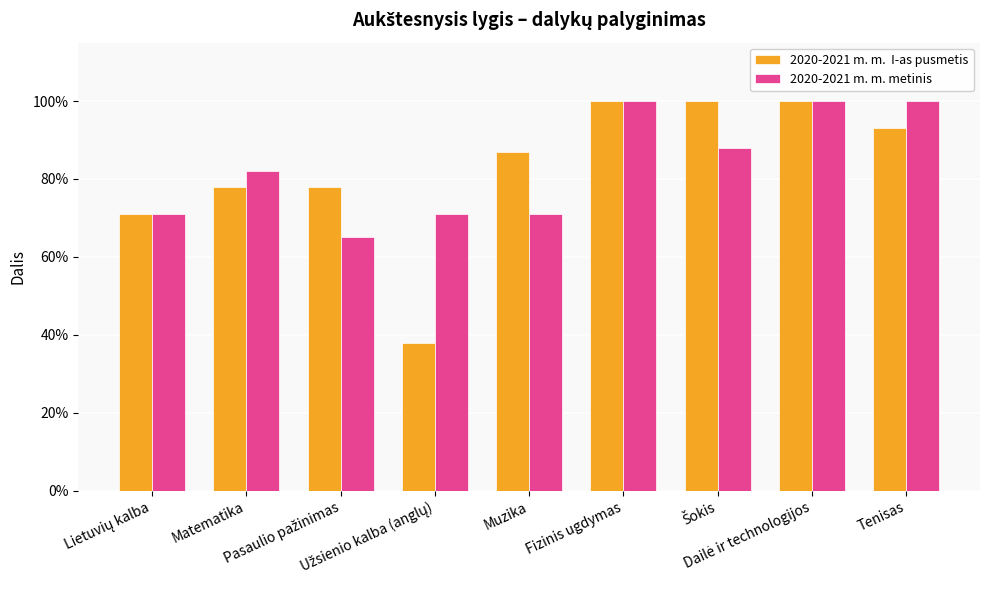

Reading right to left, what are all the values shown in this chart?

2020-2021 m. m.  I-as pusmetis: Tenisas=0.9	Dailė ir technologijos=1.0	Šokis=1.0	Fizinis ugdymas=1.0	Muzika=0.9	Užsienio kalba (anglų)=0.4	Pasaulio pažinimas=0.8	Matematika=0.8	Lietuvių kalba=0.7
2020-2021 m. m. metinis: Tenisas=1.0	Dailė ir technologijos=1.0	Šokis=0.9	Fizinis ugdymas=1.0	Muzika=0.7	Užsienio kalba (anglų)=0.7	Pasaulio pažinimas=0.7	Matematika=0.8	Lietuvių kalba=0.7